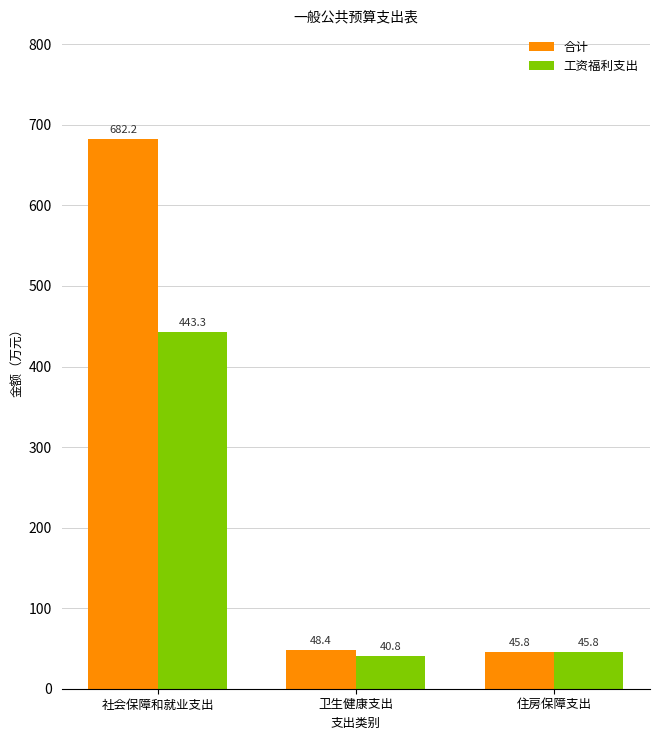

Reading left to right, what are all the values shown in this chart?

合计: 社会保障和就业支出=682.2	卫生健康支出=48.4	住房保障支出=45.8
工资福利支出: 社会保障和就业支出=443.3	卫生健康支出=40.8	住房保障支出=45.8